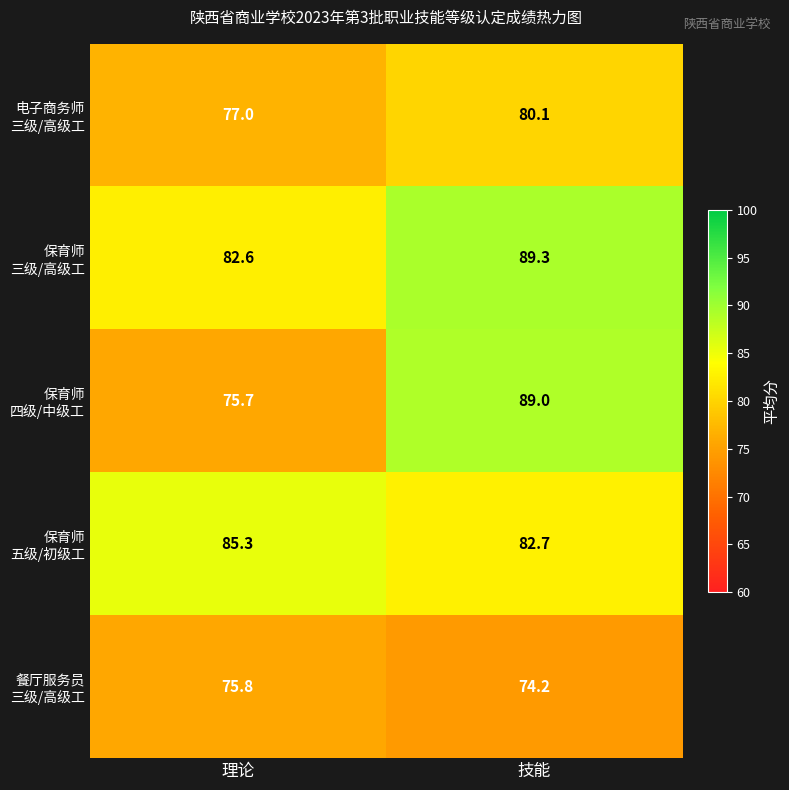

Which category has the lowest value across all series?

技能